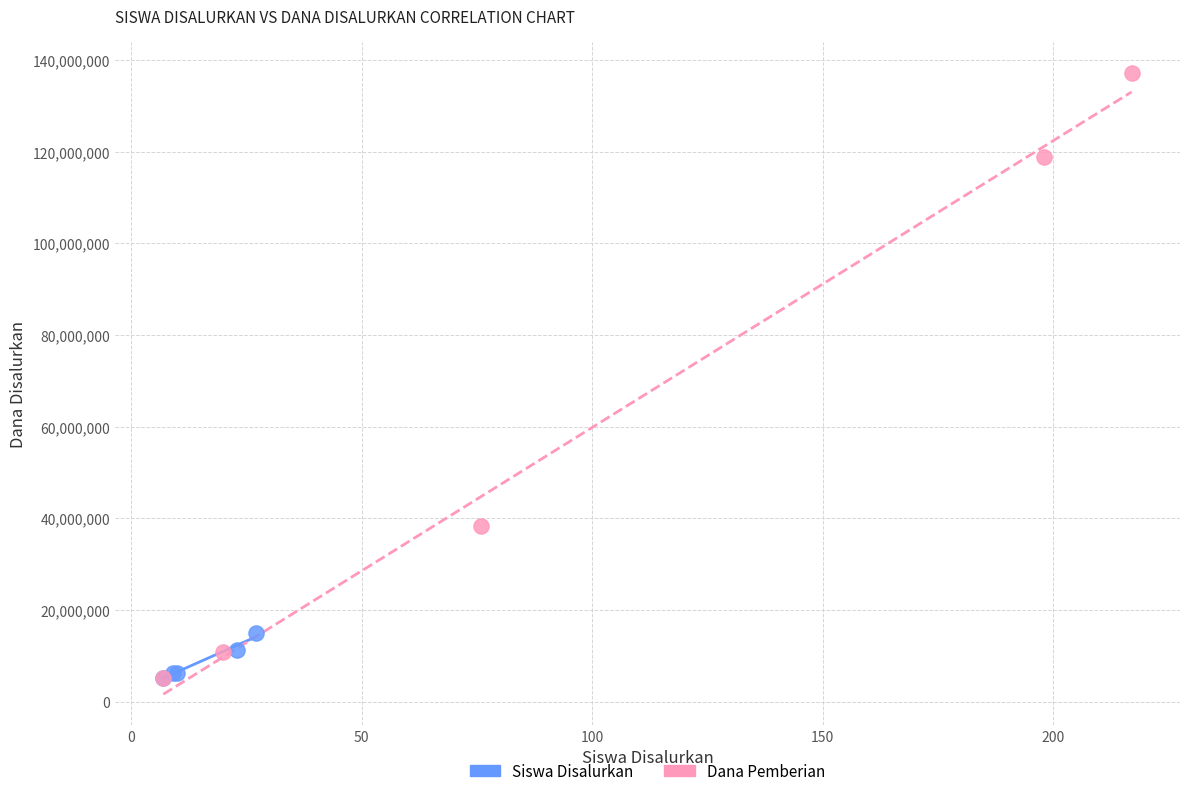

What are all the series names shown in the legend?

Siswa Disalurkan, Dana Pemberian